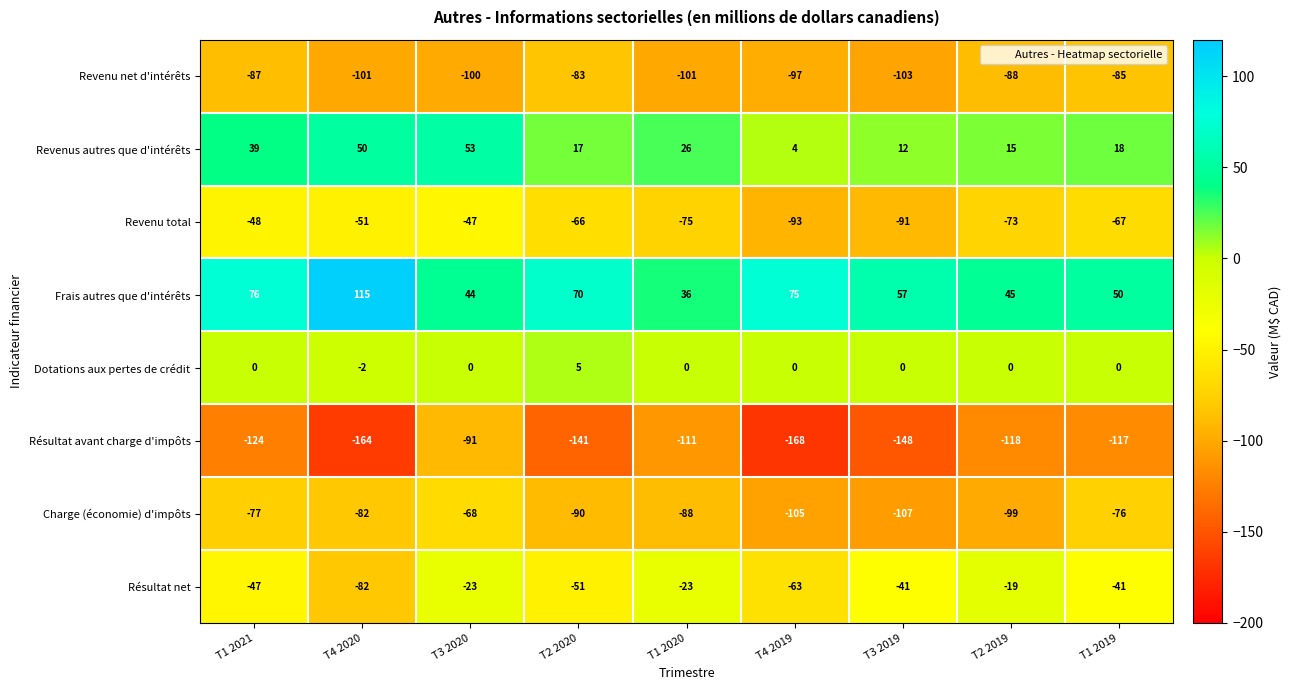

List the series in order of their peak value, highest first.

Frais autres que d'intérêts, Revenus autres que d'intérêts, Dotations aux pertes de crédit, Résultat net, Revenu total, Charge (économie) d'impôts, Revenu net d'intérêts, Résultat avant charge d'impôts